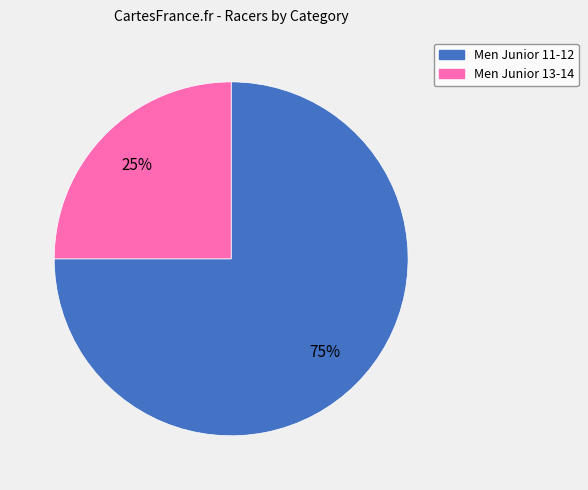

To the nearest percent, what is the difference between the largest and smallest slice percentages?

50%